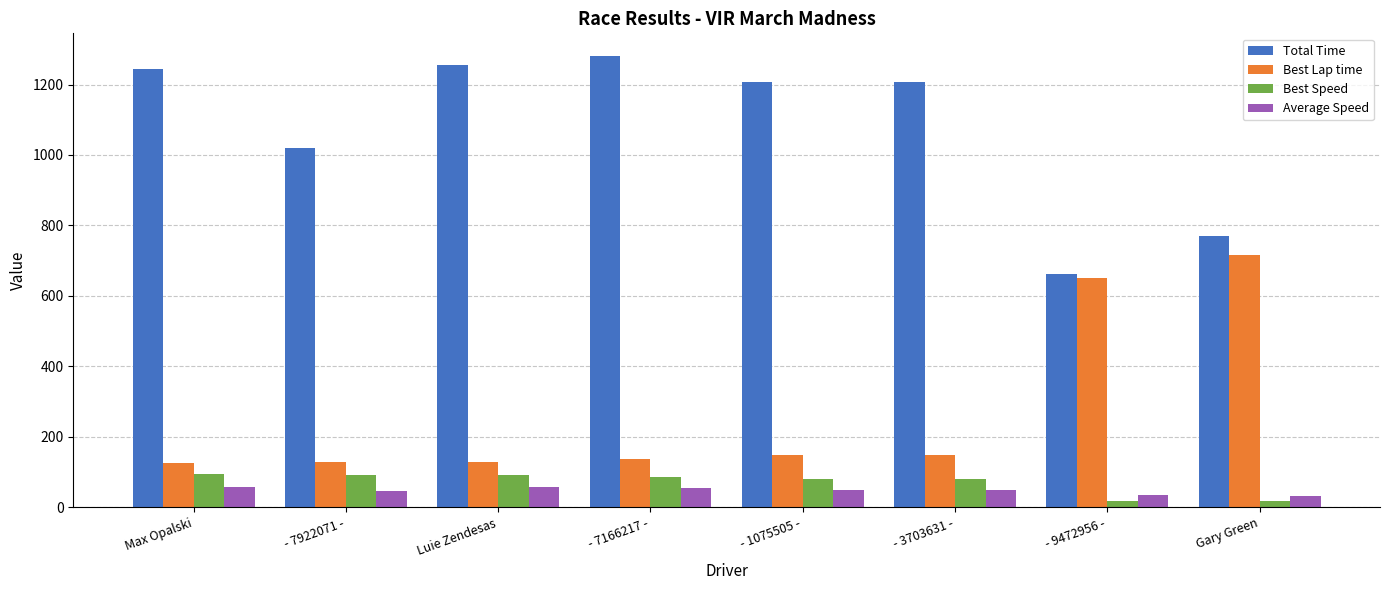

At which label does Best Lap time reach its peak?

Gary Green